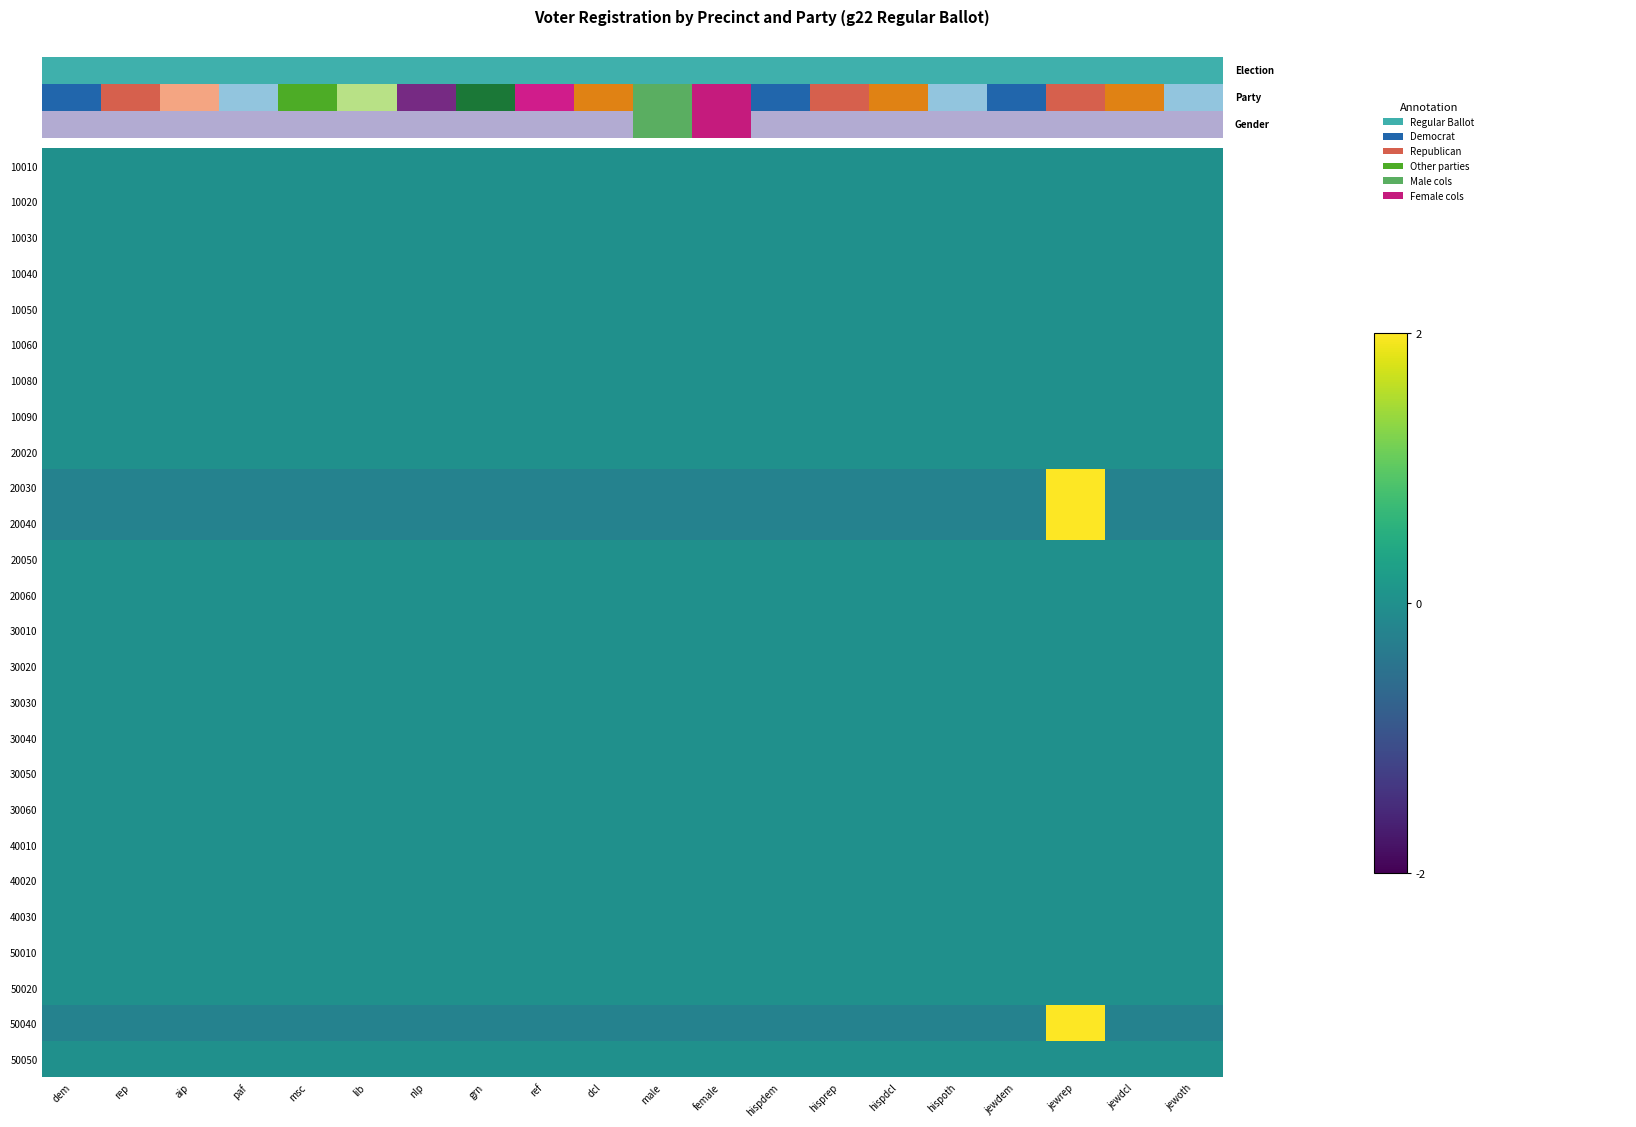

How many categories are shown in the chart?

20